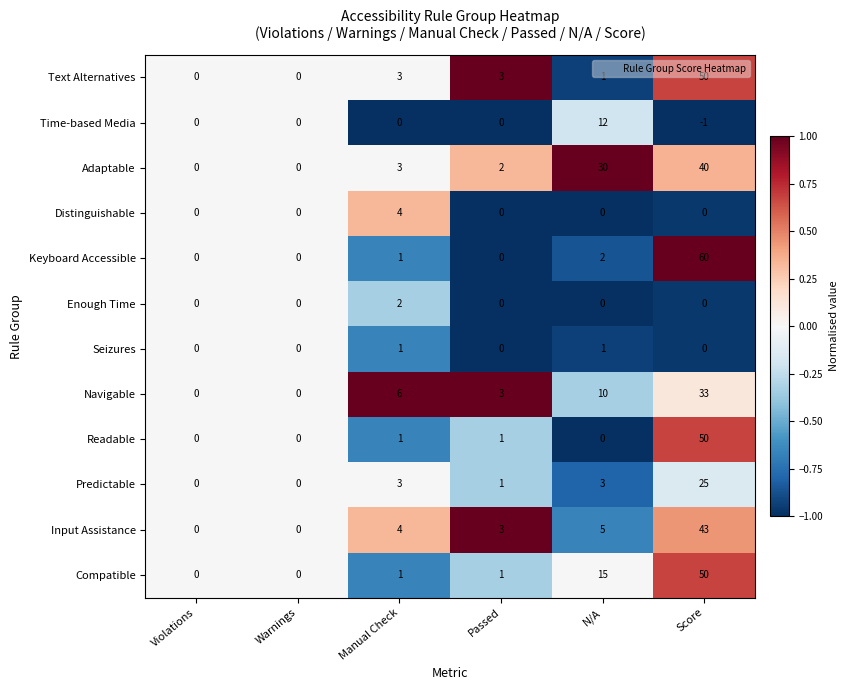

What is the difference between the maximum and minimum values in the Compatible series?

50